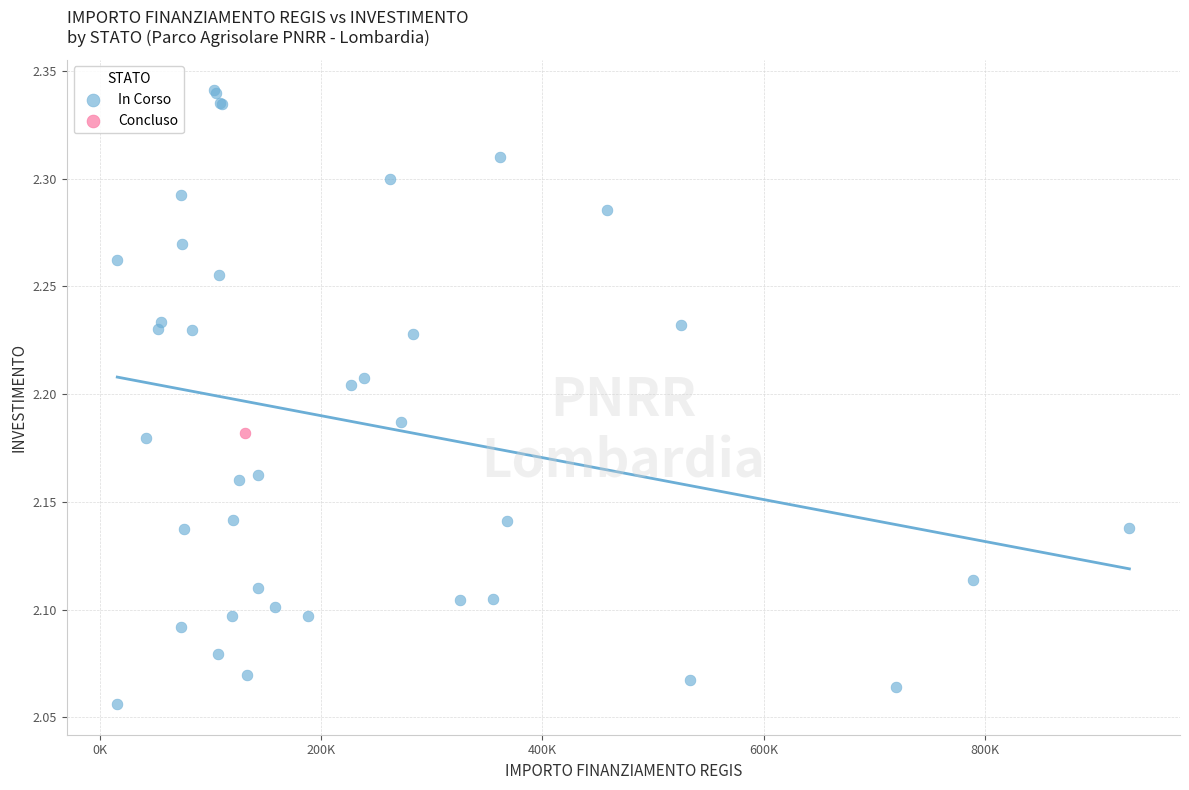

What are all the series names shown in the legend?

In Corso, Concluso